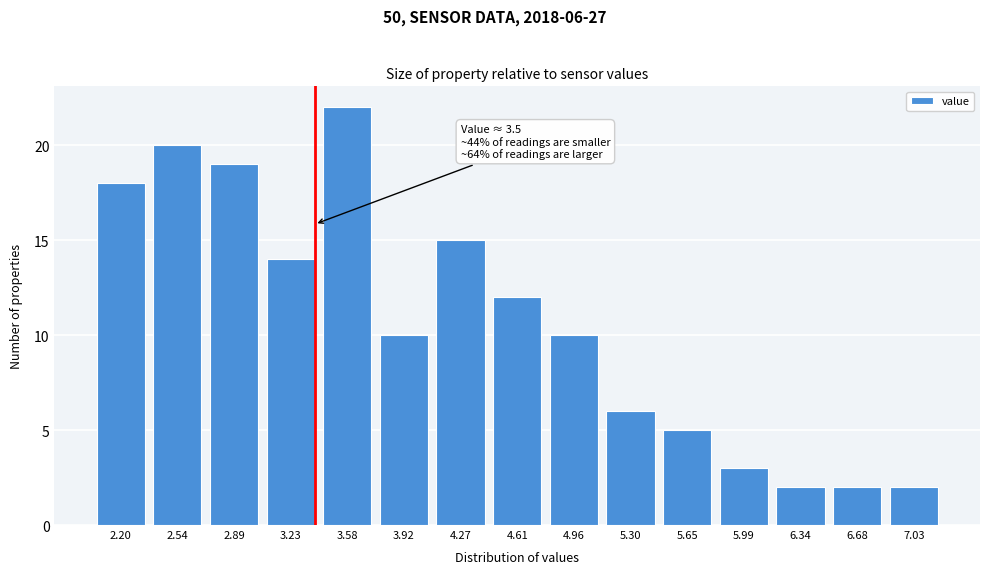

Reading left to right, transcribe all the data shown in this chart.

2.20=18	2.54=20	2.89=19	3.23=14	3.58=22	3.92=10	4.27=15	4.61=12	4.96=10	5.30=6	5.65=5	5.99=3	6.34=2	6.68=2	7.03=2